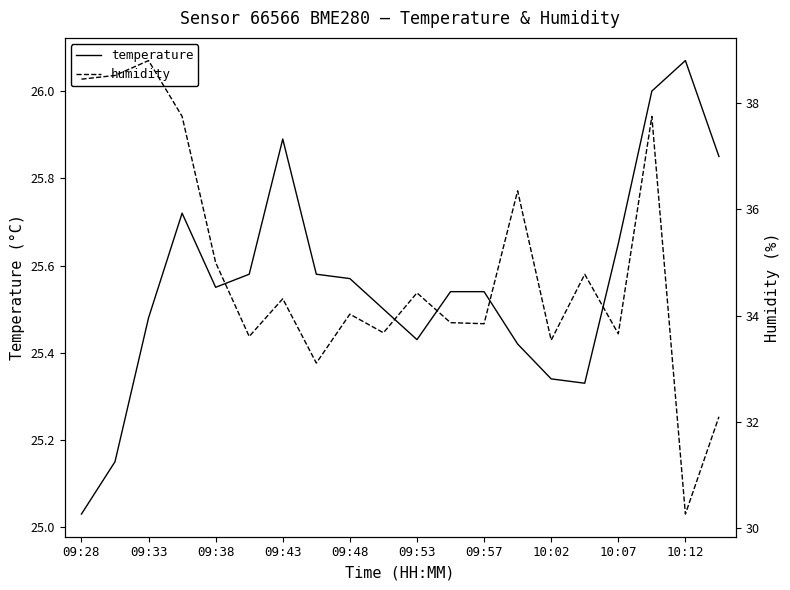

Where is temperature nearest to the value 25?

09:28